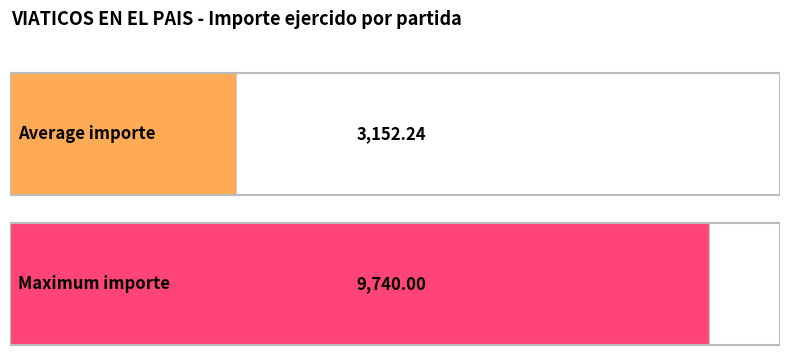

Is it true that the value at 12 is 3830.5?

False